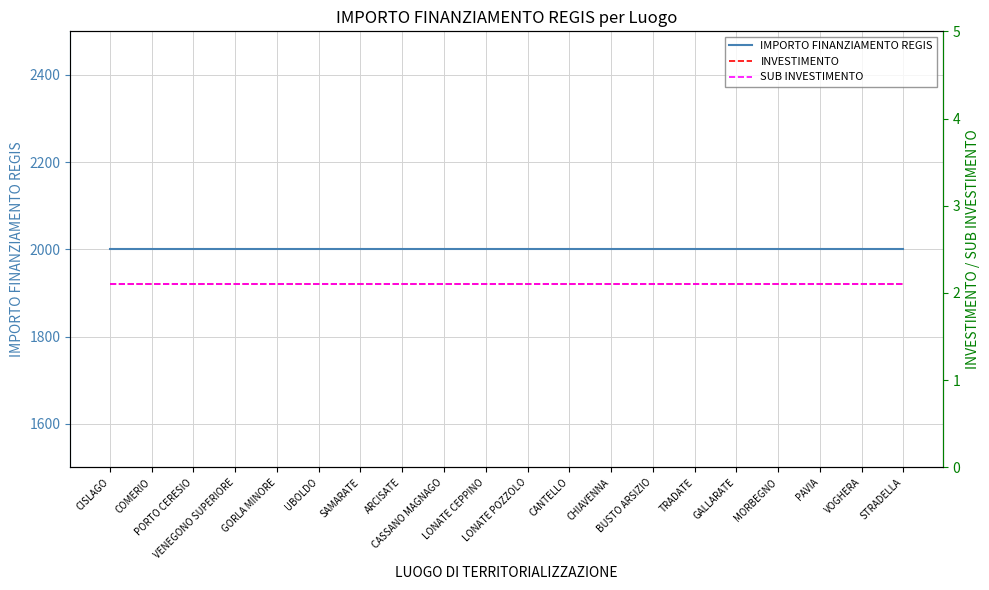

Reading left to right, transcribe all the data shown in this chart.

IMPORTO FINANZIAMENTO REGIS: CISLAGO=2000.0	COMERIO=2000.0	PORTO CERESIO=2000.0	VENEGONO SUPERIORE=2000.0	GORLA MINORE=2000.0	UBOLDO=2000.0	SAMARATE=2000.0	ARCISATE=2000.0	CASSANO MAGNAGO=2000.0	LONATE CEPPINO=2000.0	LONATE POZZOLO=2000.0	CANTELLO=2000.0	CHIAVENNA=2000.0	BUSTO ARSIZIO=2000.0	TRADATE=2000.0	GALLARATE=2000.0	MORBEGNO=2000.0	PAVIA=2000.0	VOGHERA=2000.0	STRADELLA=2000.0
INVESTIMENTO: CISLAGO=2.1	COMERIO=2.1	PORTO CERESIO=2.1	VENEGONO SUPERIORE=2.1	GORLA MINORE=2.1	UBOLDO=2.1	SAMARATE=2.1	ARCISATE=2.1	CASSANO MAGNAGO=2.1	LONATE CEPPINO=2.1	LONATE POZZOLO=2.1	CANTELLO=2.1	CHIAVENNA=2.1	BUSTO ARSIZIO=2.1	TRADATE=2.1	GALLARATE=2.1	MORBEGNO=2.1	PAVIA=2.1	VOGHERA=2.1	STRADELLA=2.1
SUB INVESTIMENTO: CISLAGO=2.1	COMERIO=2.1	PORTO CERESIO=2.1	VENEGONO SUPERIORE=2.1	GORLA MINORE=2.1	UBOLDO=2.1	SAMARATE=2.1	ARCISATE=2.1	CASSANO MAGNAGO=2.1	LONATE CEPPINO=2.1	LONATE POZZOLO=2.1	CANTELLO=2.1	CHIAVENNA=2.1	BUSTO ARSIZIO=2.1	TRADATE=2.1	GALLARATE=2.1	MORBEGNO=2.1	PAVIA=2.1	VOGHERA=2.1	STRADELLA=2.1